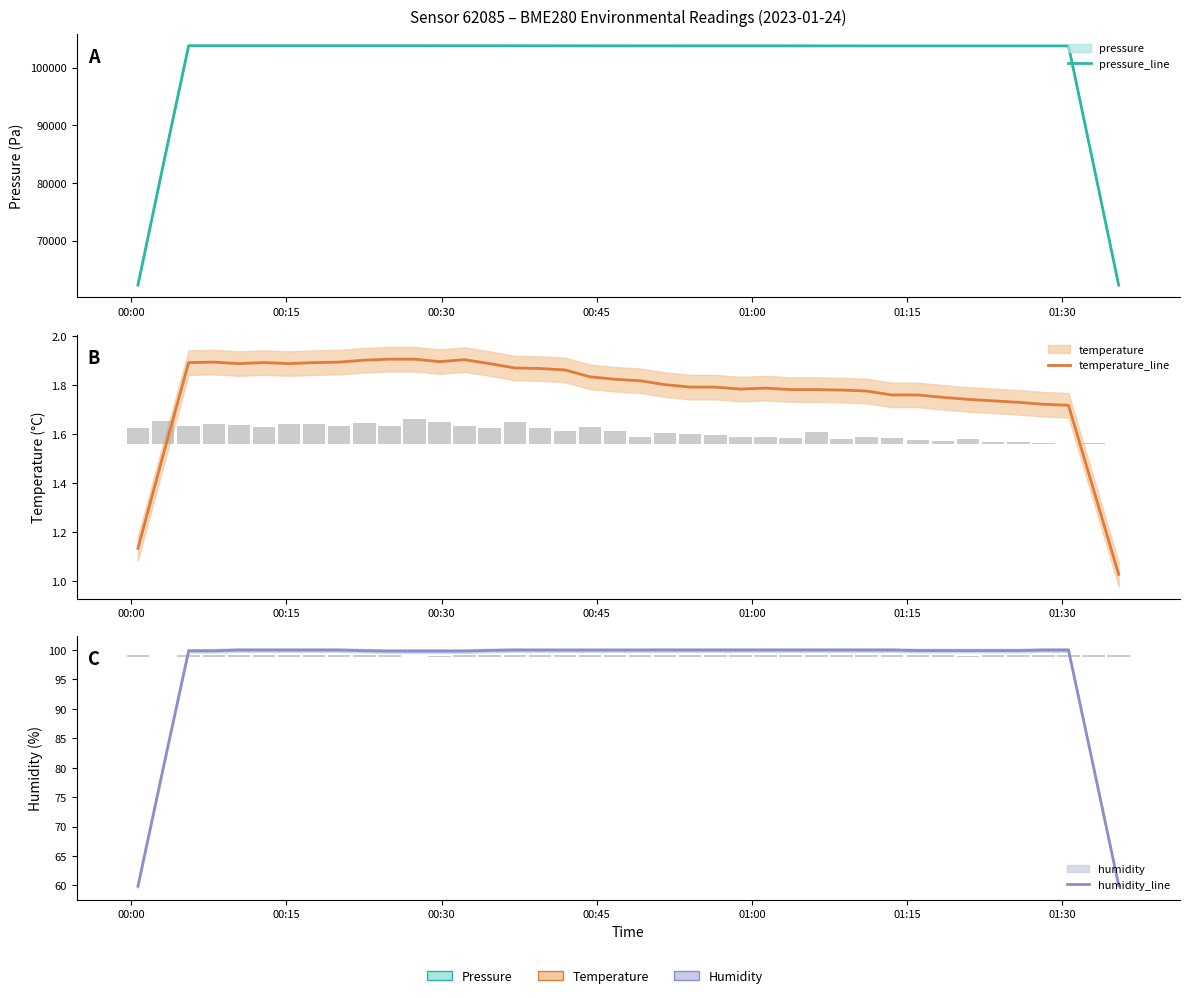

Which series has the widest spread of values?

pressure_line